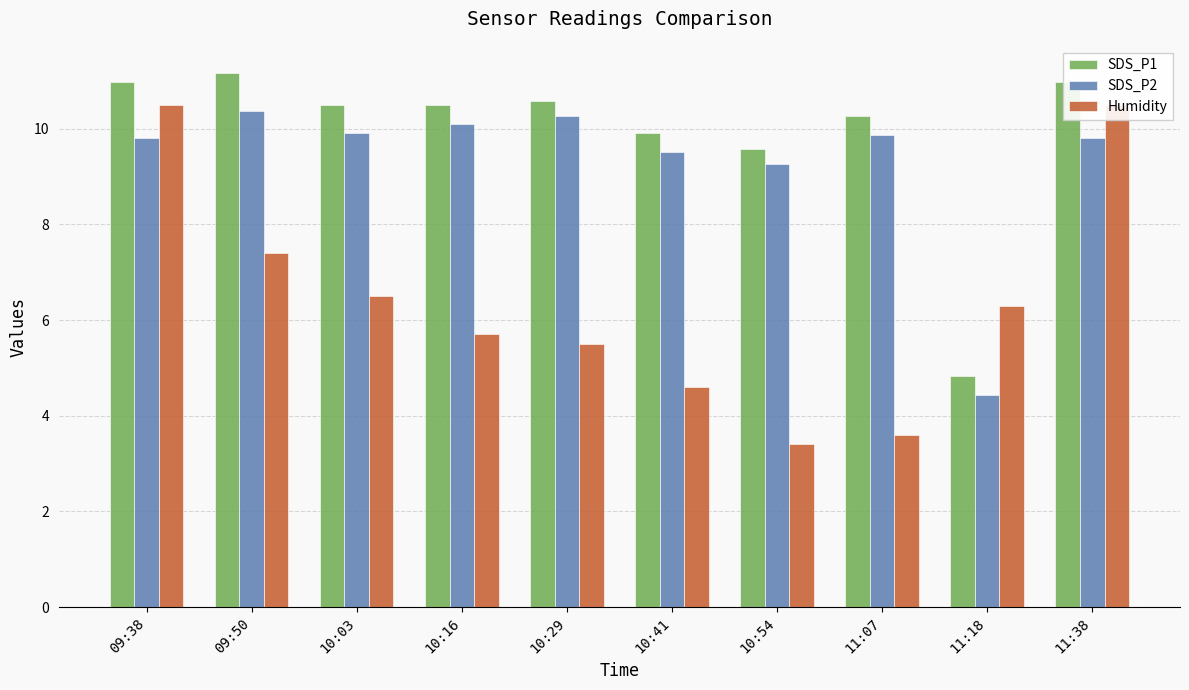

What position from the right is 10:16?

7